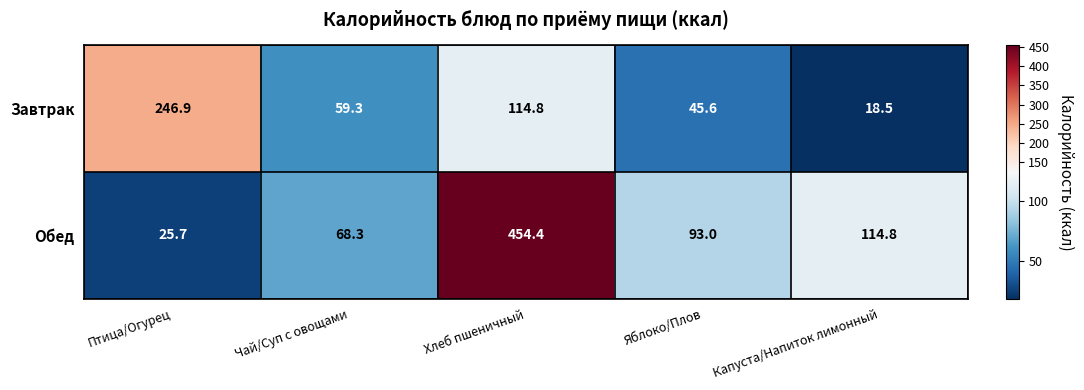

What is the sum of all Завтрак values?

485.1